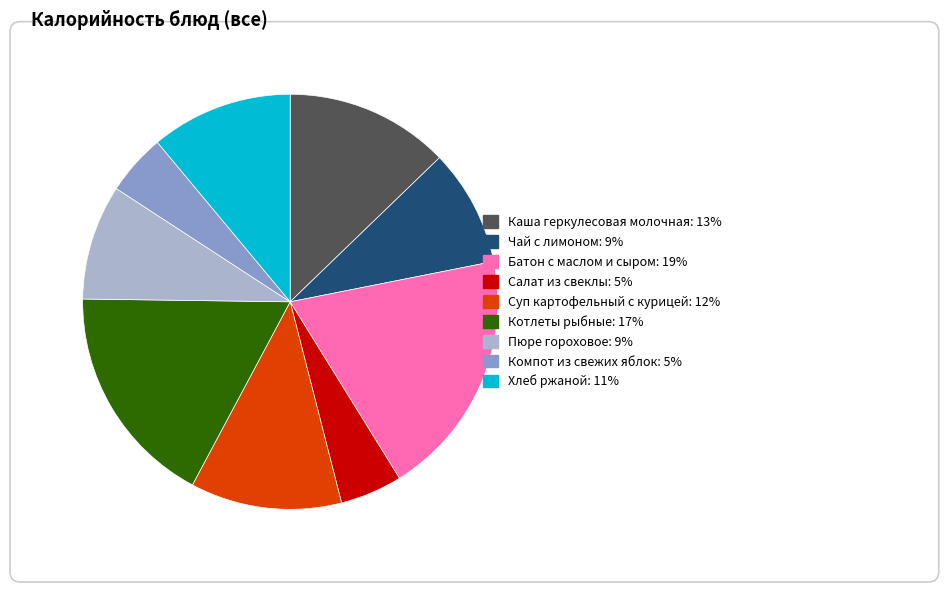

Combined, what portion of the pie is Хлеб ржаной and Батон с маслом и сыром?

30.3%